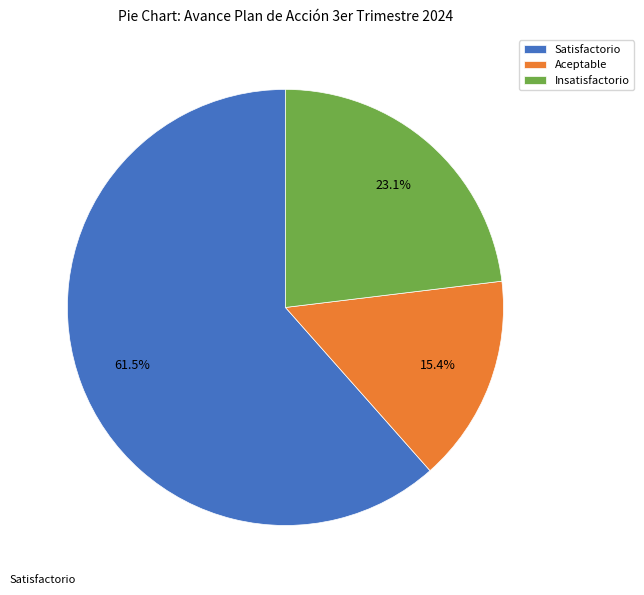

Is there any slice that represents more than half of the pie?

Yes